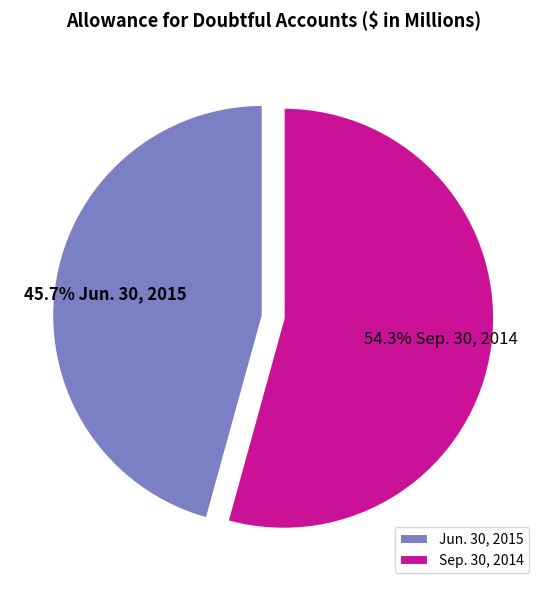

To the nearest percent, what portion does Jun. 30, 2015 represent?

46%